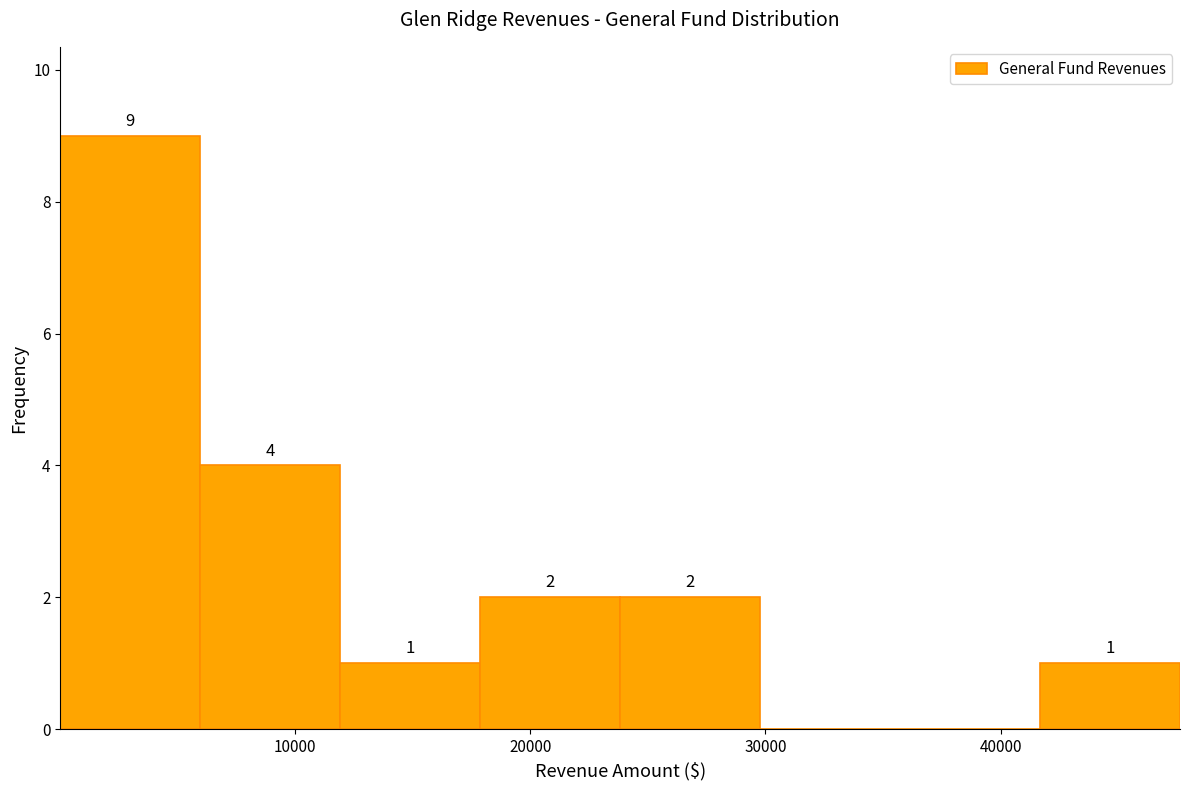

Which range on the x-axis has the tallest bar?

0 to 6000